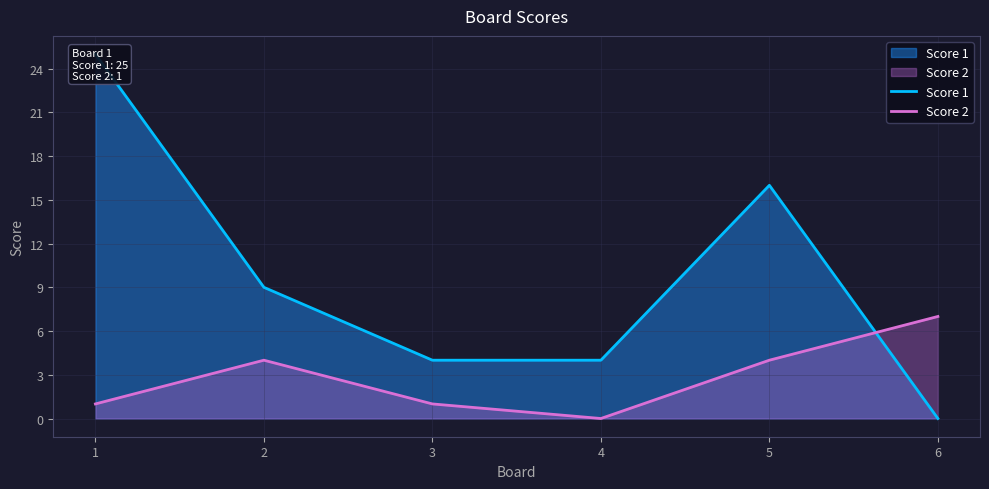

Which series ends up on top after the final intersection of Score 1 and Score 2?

Score 2